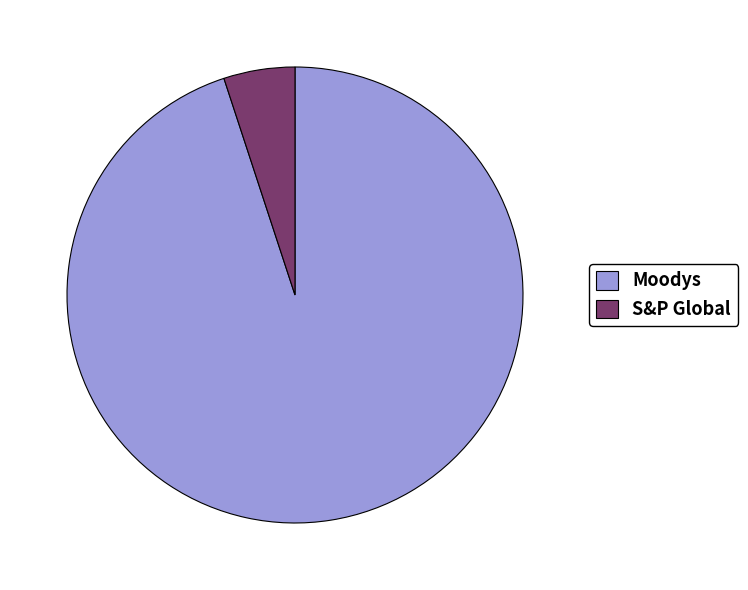

Is there any slice that represents more than half of the pie?

Yes